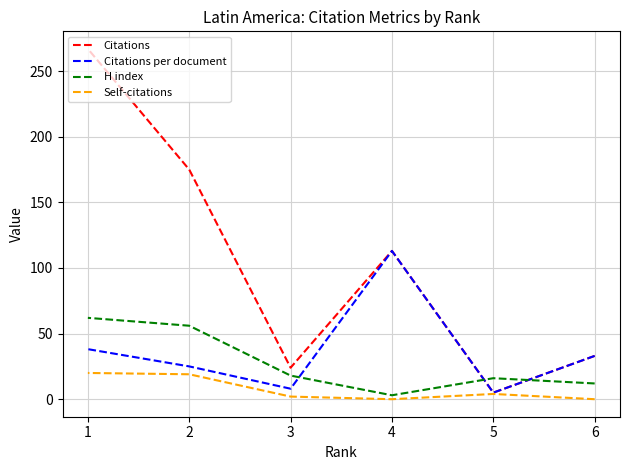

True or false: Self-citations and H index cross at least once.

False